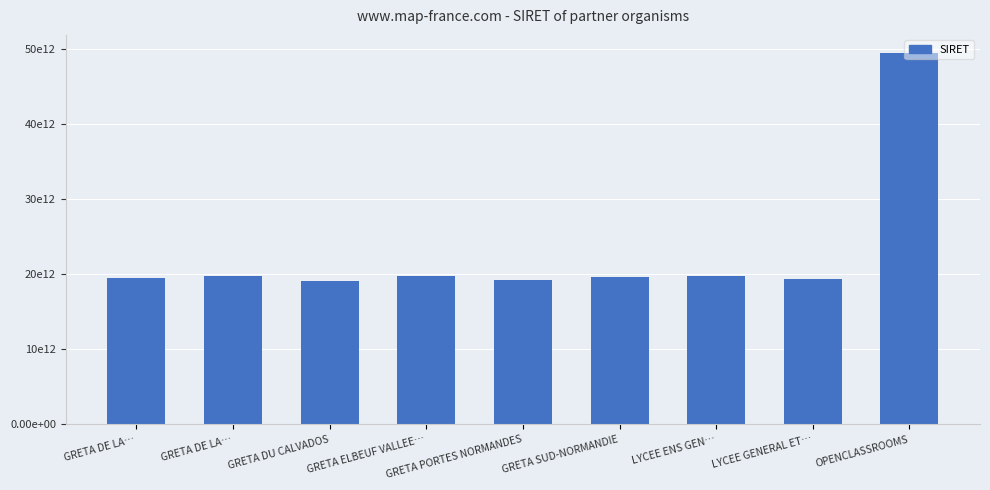

Reading left to right, extract all data points from this chart.

19501219000029	19760058800044	19140014200045	19760030700049	19270016900027	19610021800029	19760096800022	19330023300031	49386136300072